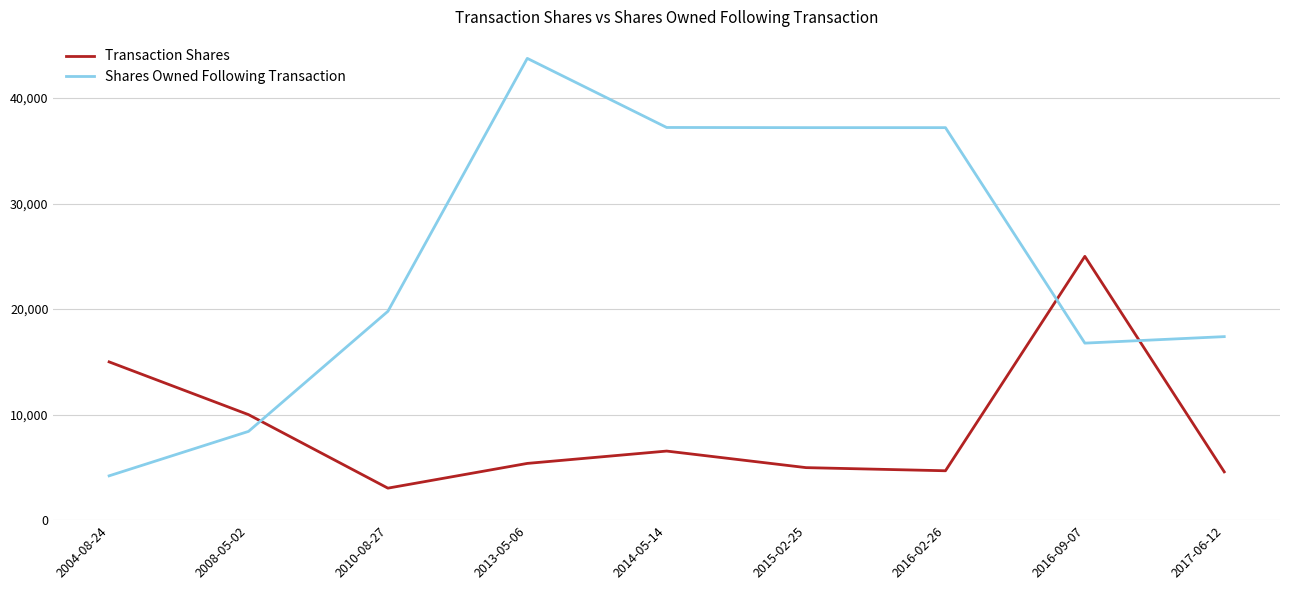

What is the difference between the highest and lowest values at 2016-09-07?

8223